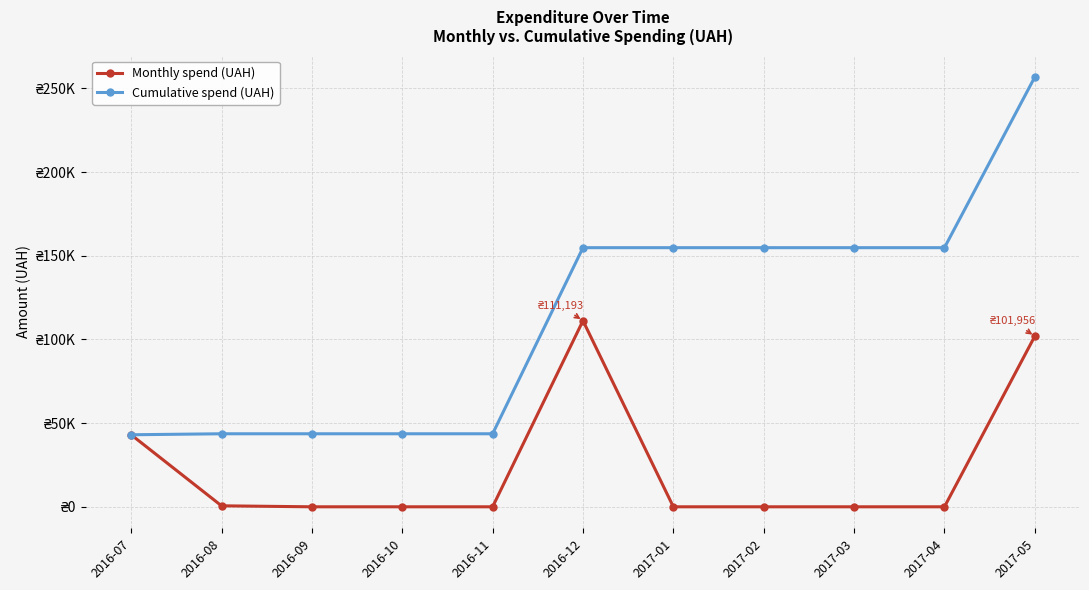

Which series has the widest spread of values?

Cumulative spend (UAH)